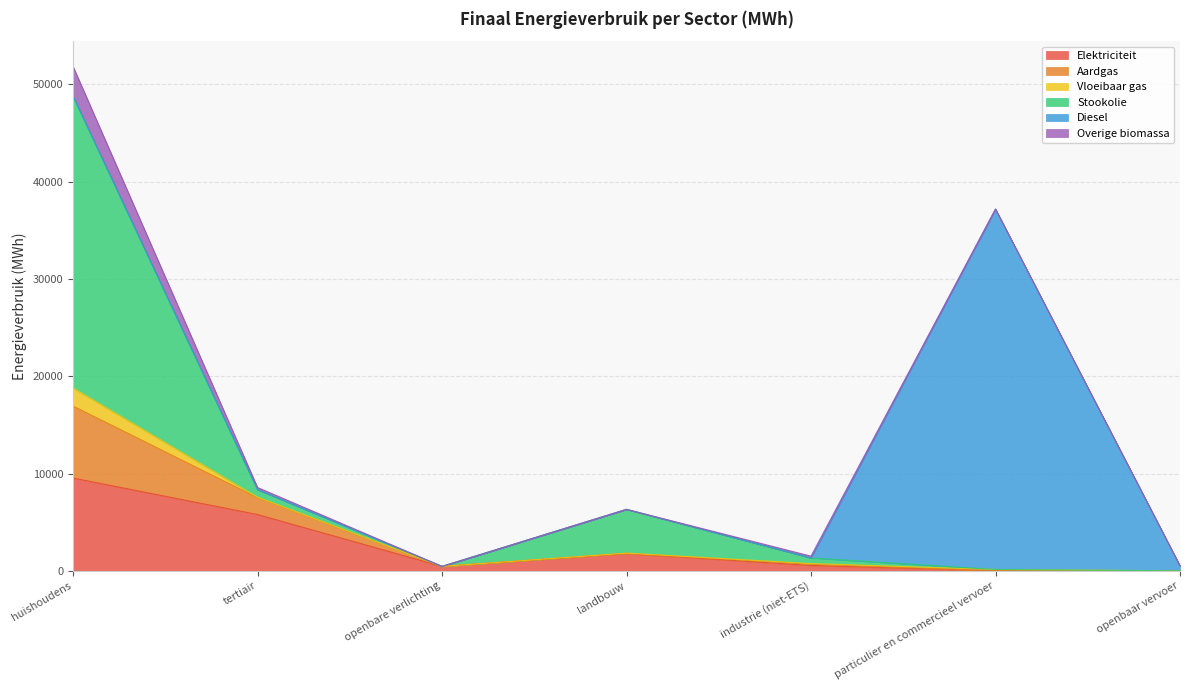

At landbouw, list the series in order from smallest to largest.

Diesel, Overige biomassa, Vloeibaar gas, Aardgas, Elektriciteit, Stookolie